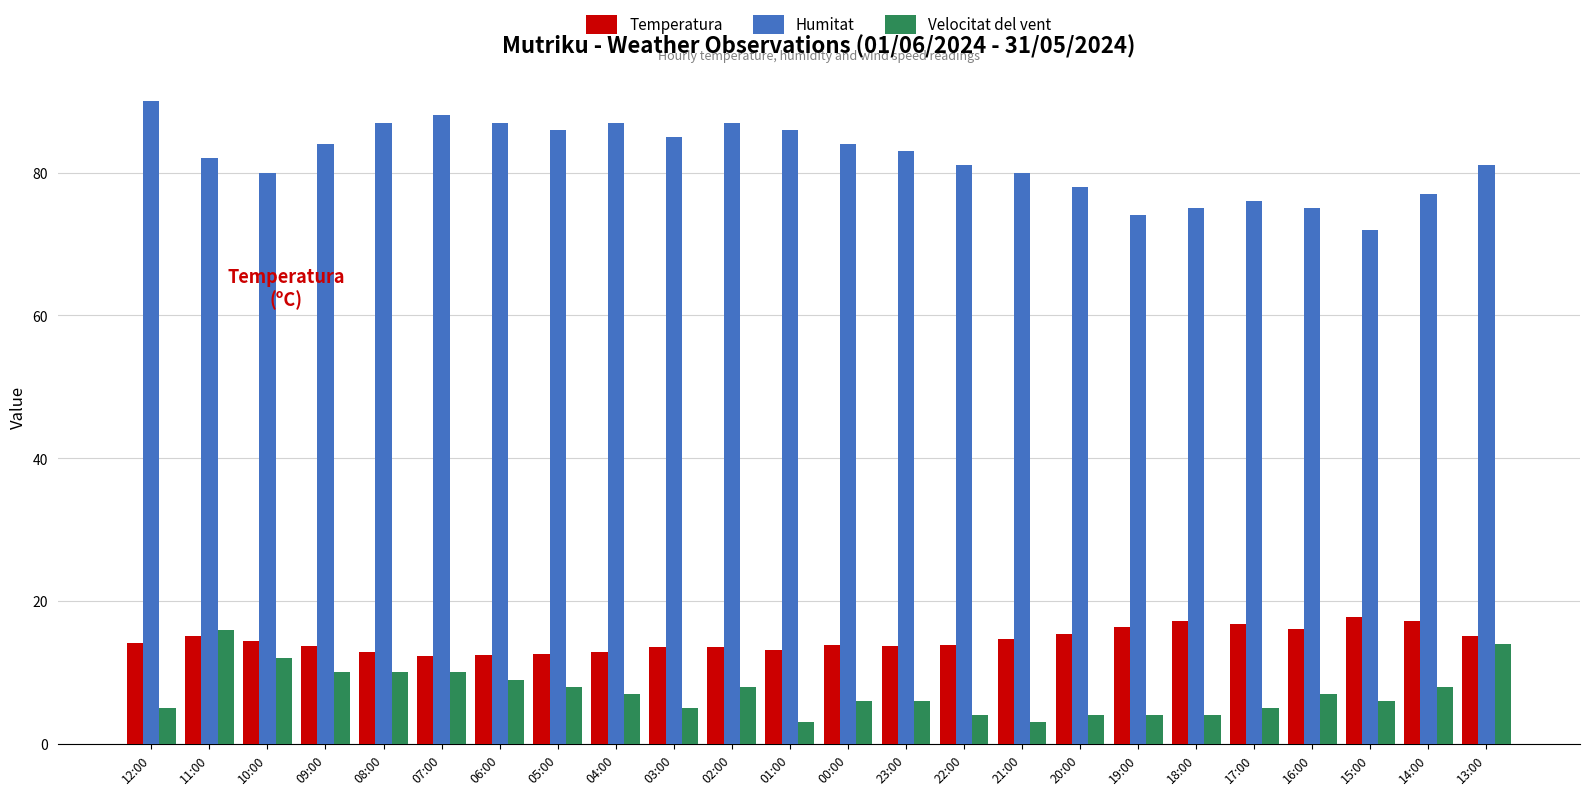

What is the difference between the second highest and second lowest values in the Temperatura series?

4.8